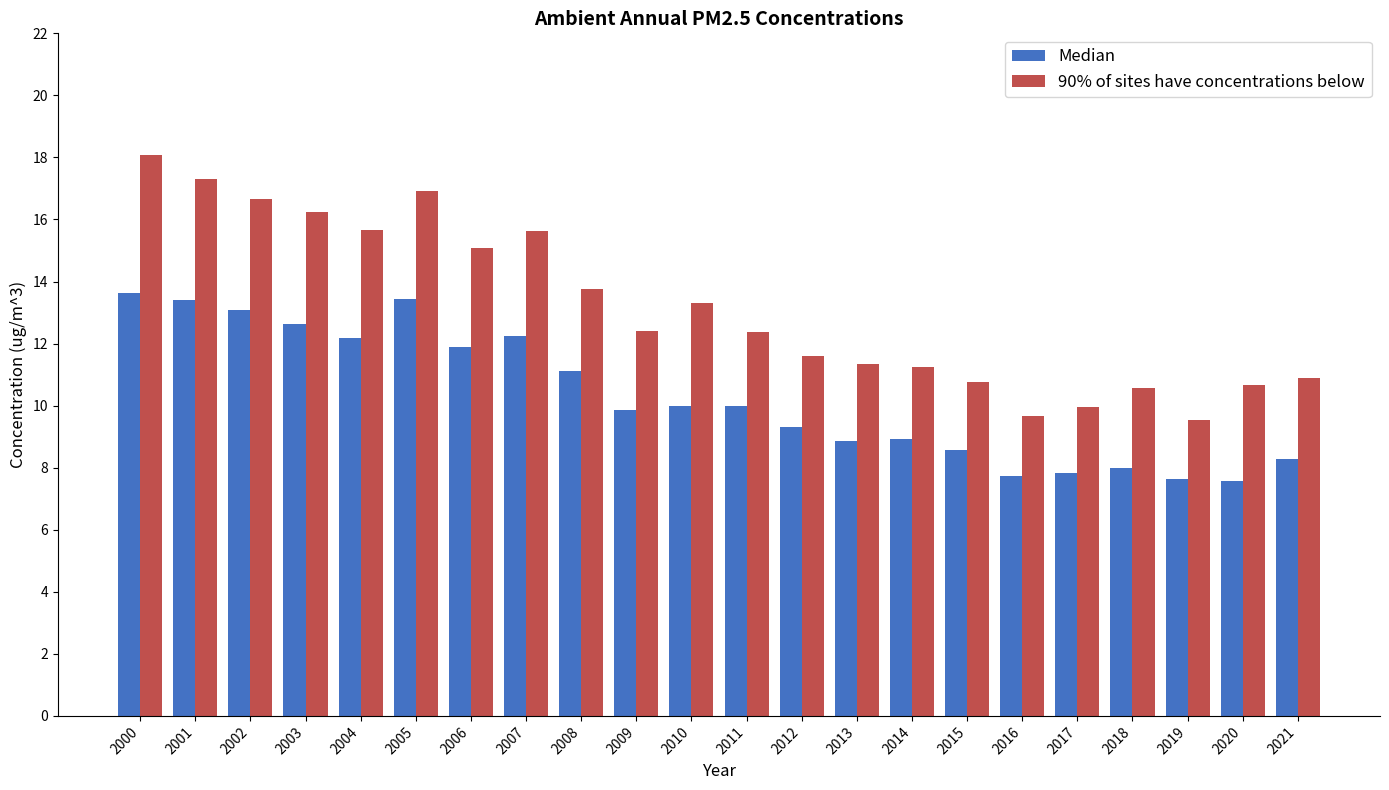

Count the number of data series in this chart.

2